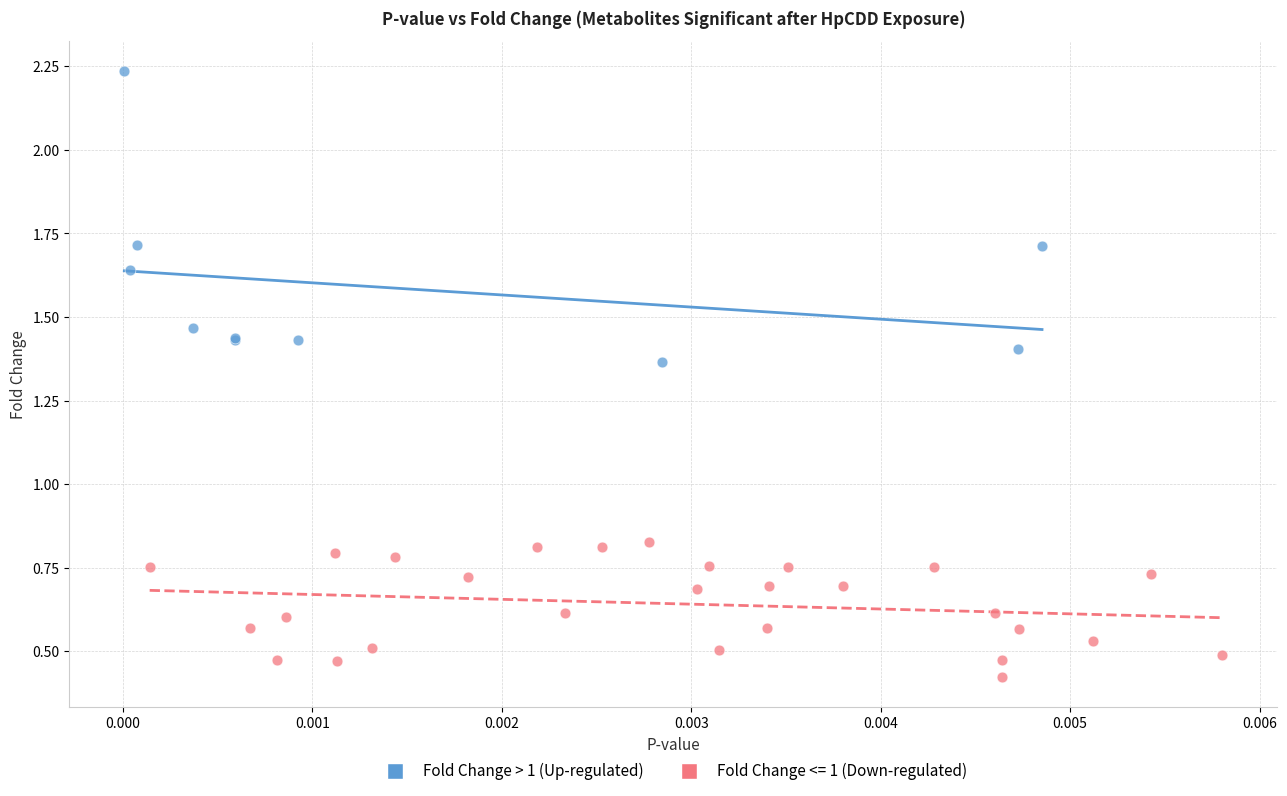

Which series has the widest spread of Y values?

Fold Change > 1 (Up-regulated)